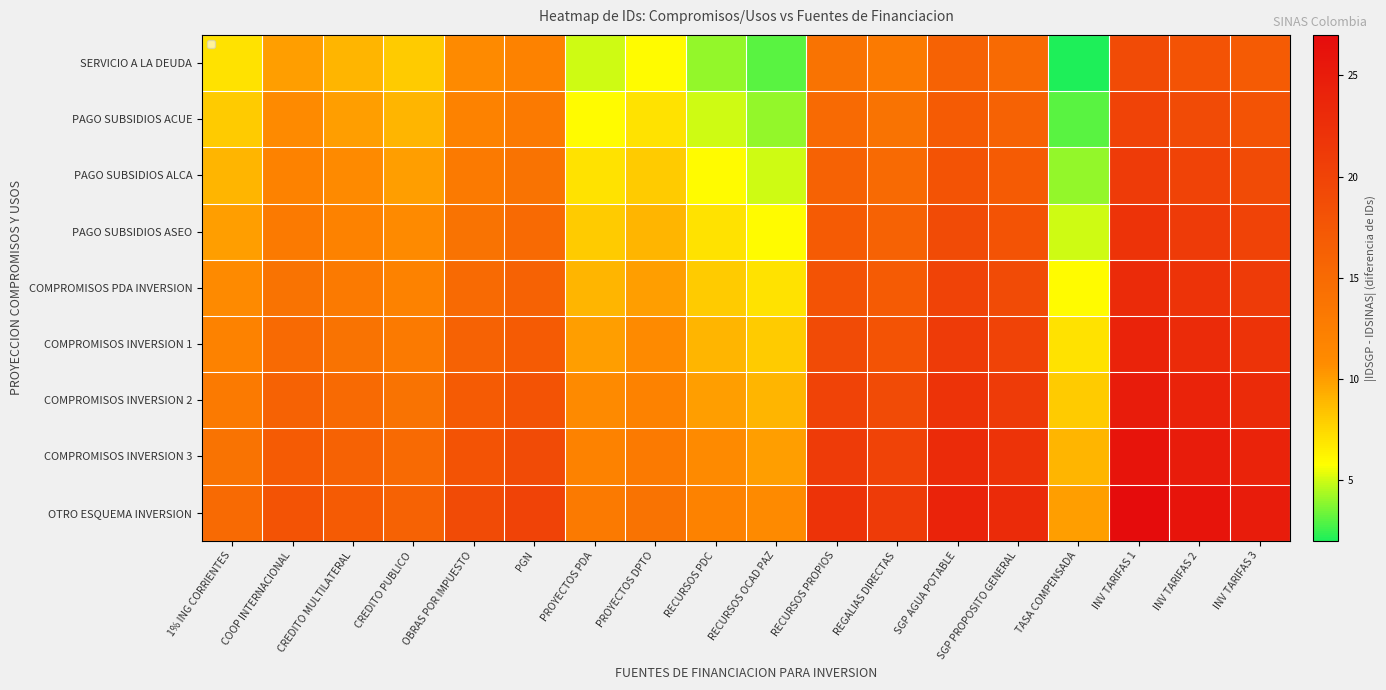

How many series are shown in this chart?

9